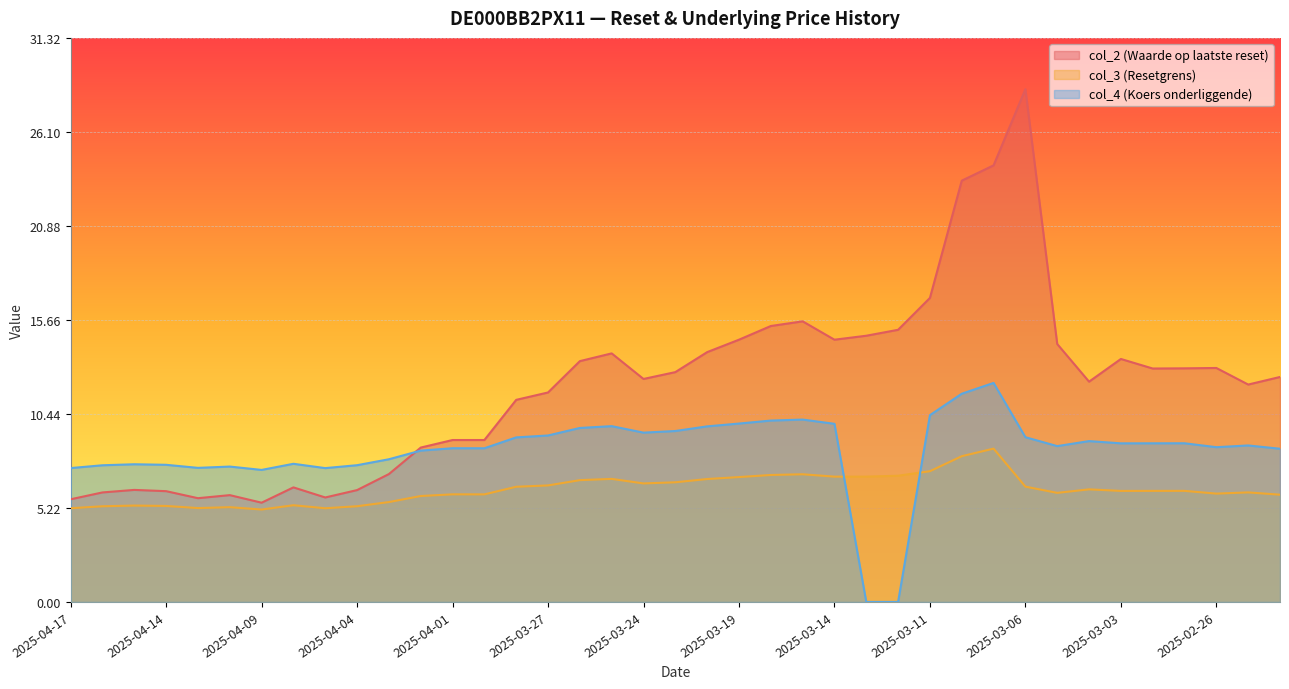

How many data points in col_2 (Waarde op laatste reset) are less than 12?

16